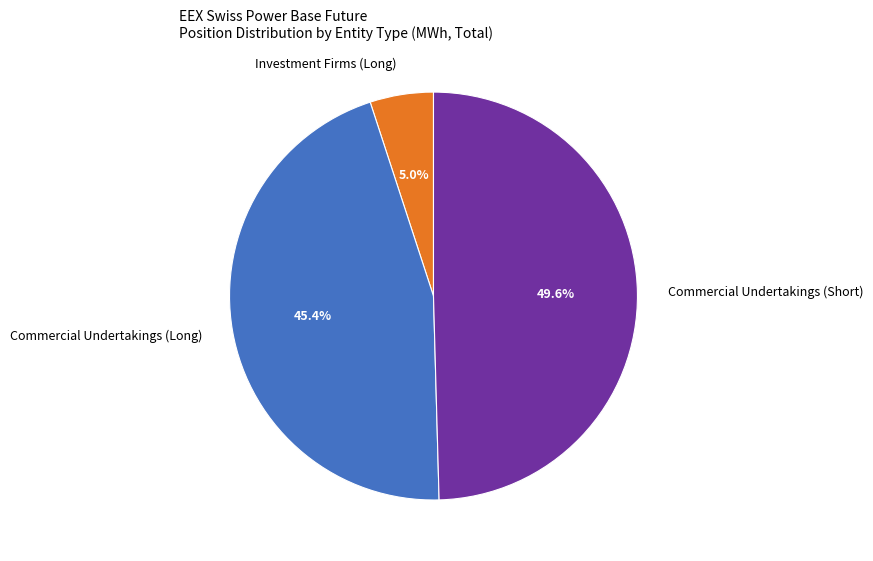

What is the largest slice in the pie chart?

Commercial Undertakings (Short)